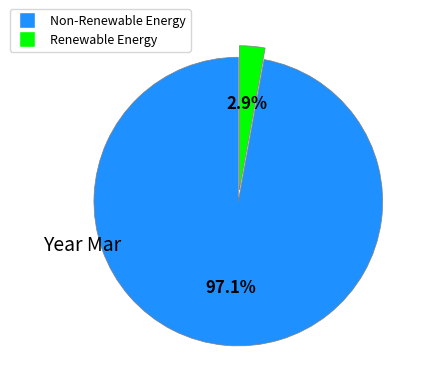

Count the number of slices in the pie.

2